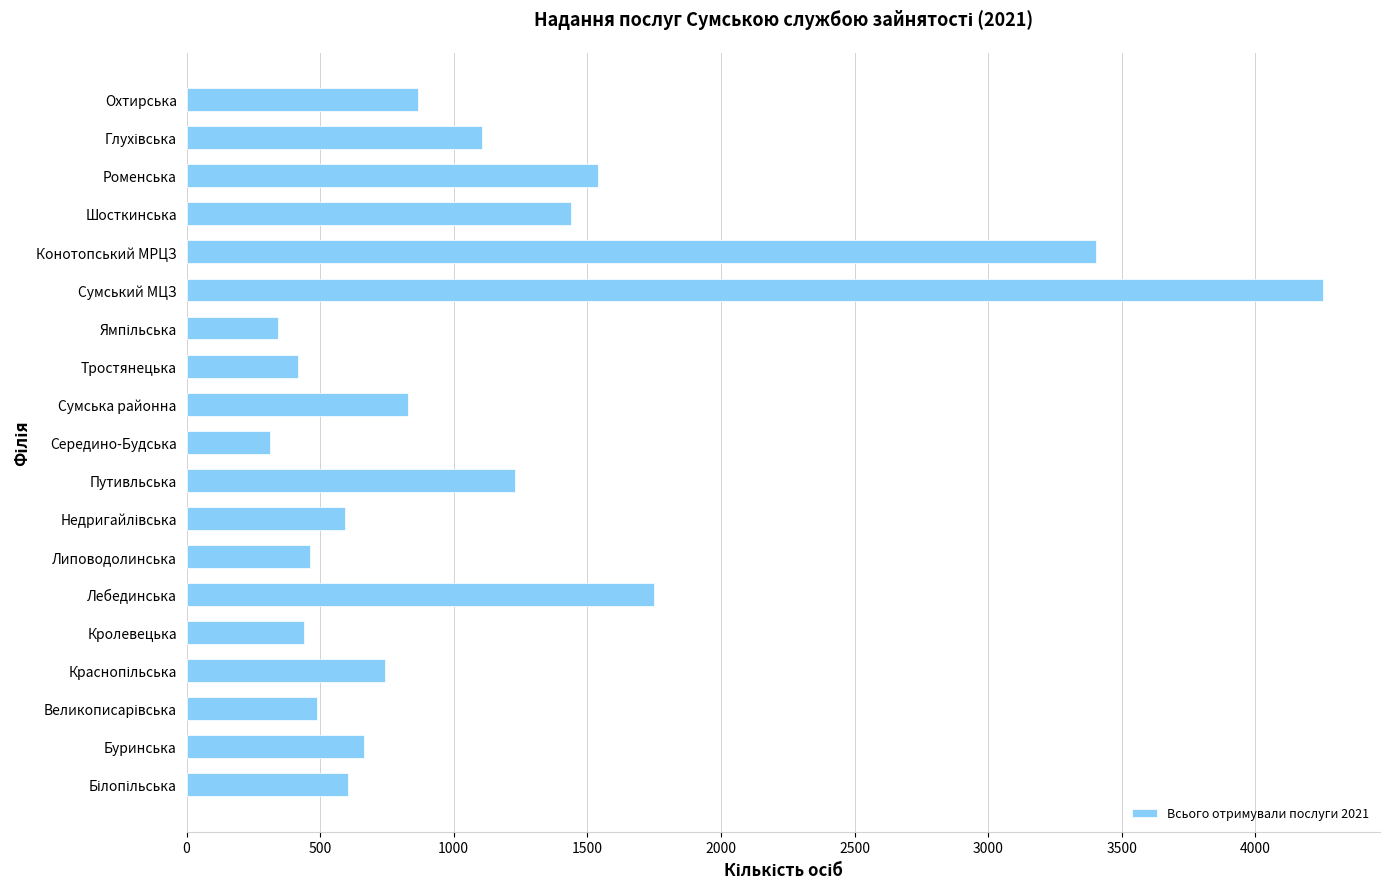

What is the sum of the values at Охтирська and Липоводолинська?

1326